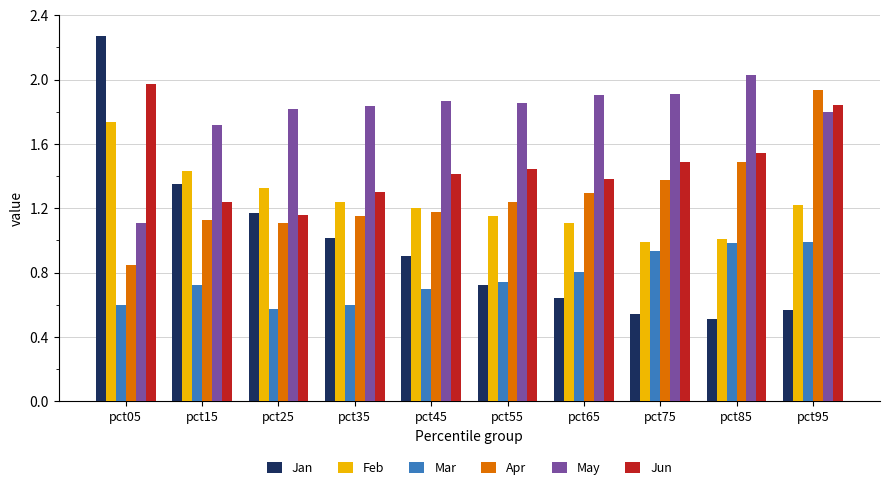

Which label corresponds to the smallest value in the chart?

pct85